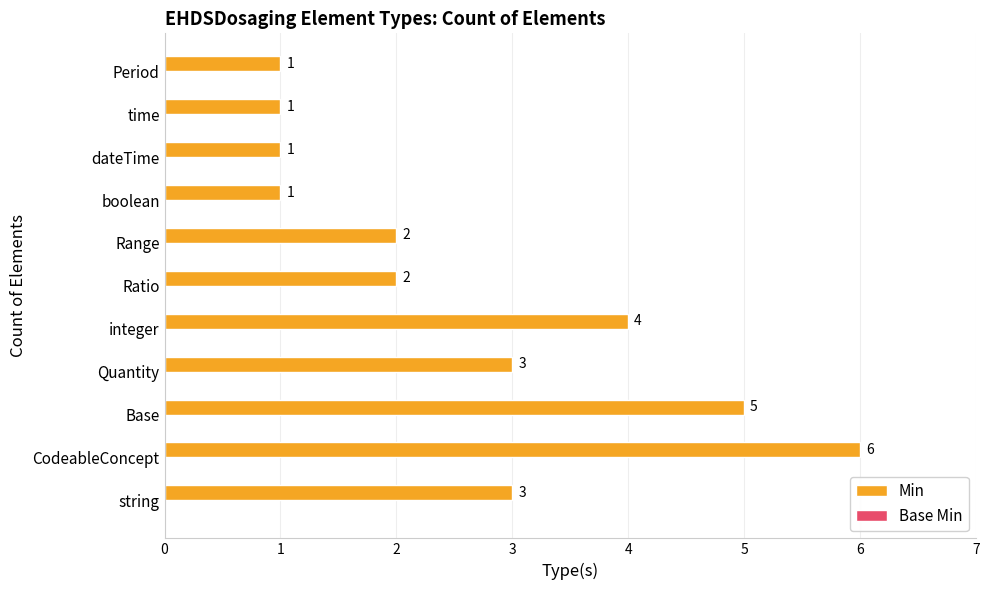

Are the bars horizontal?

Yes